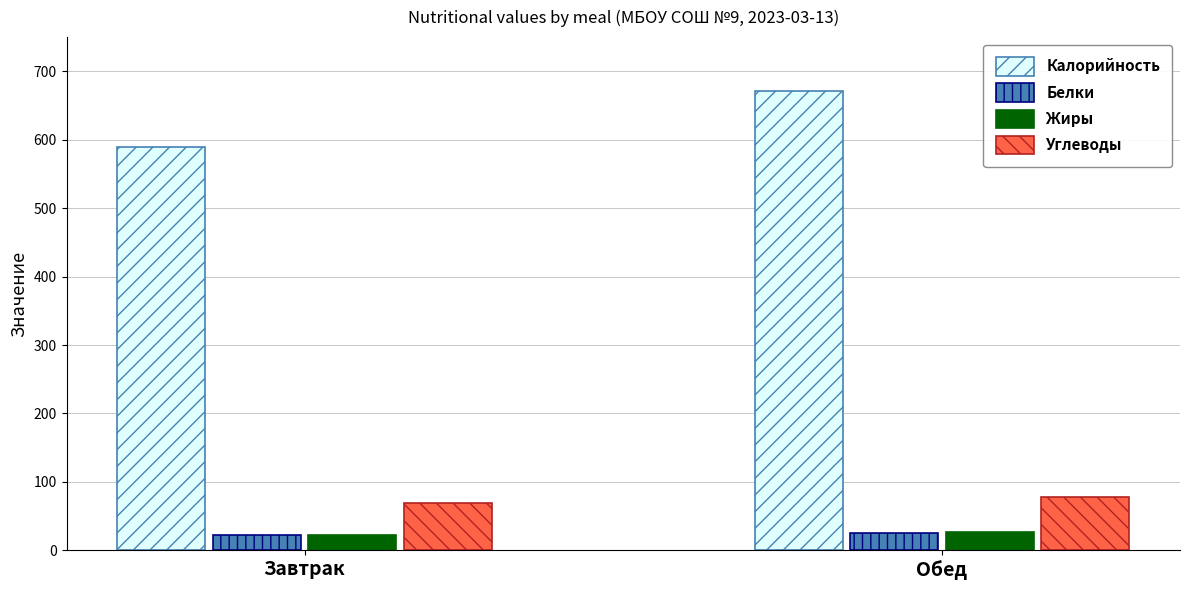

What is the label of the 2nd bar from the left?

Обед